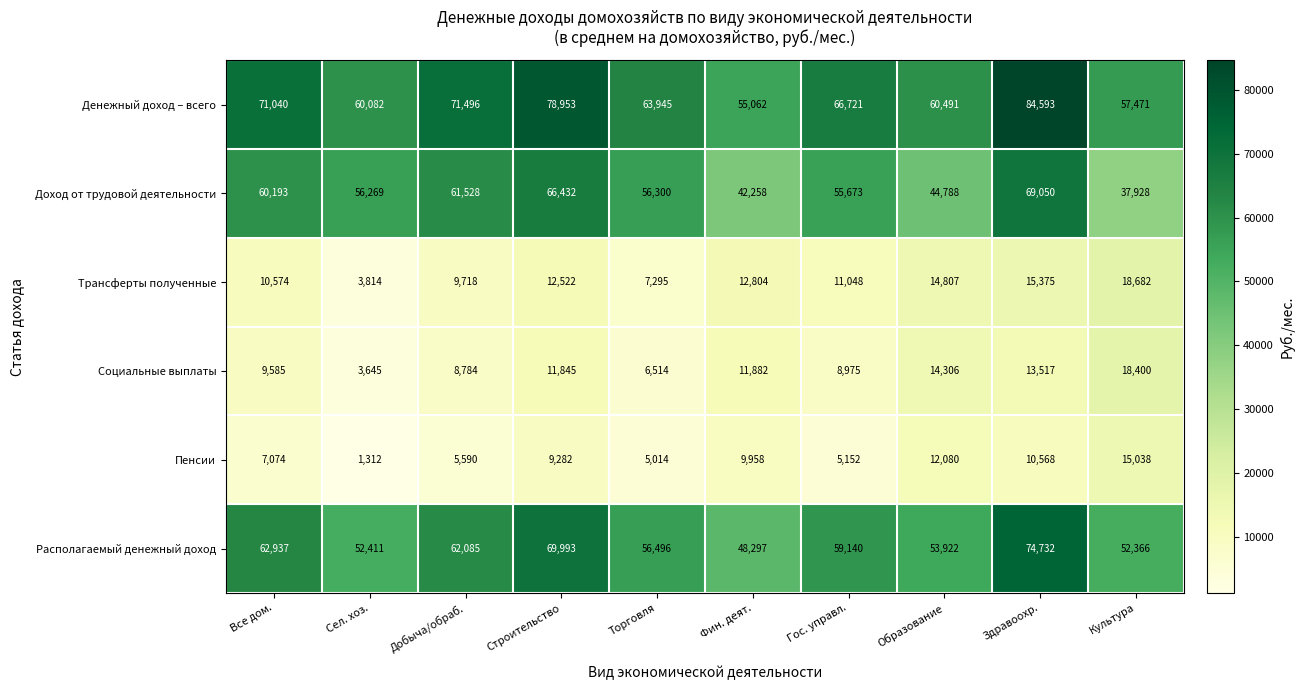

What is the difference between the highest and lowest values at Фин. деят.?

45104